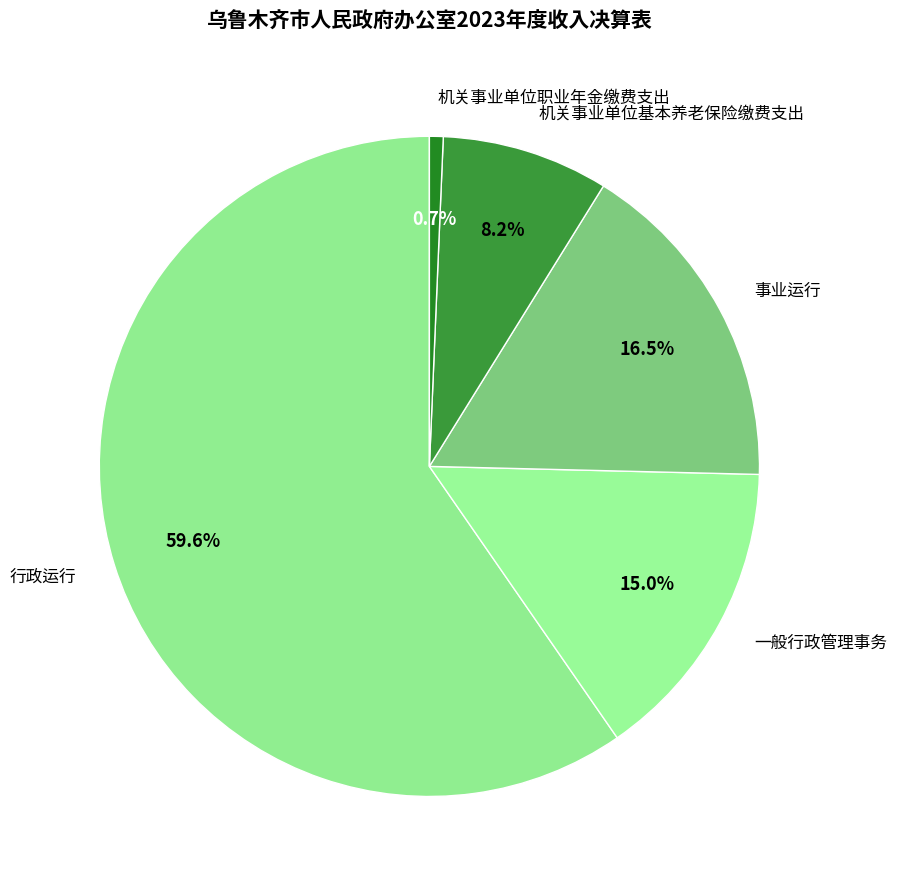

The 一般行政管理事务 slice represents 28% of the pie. True or false?

False